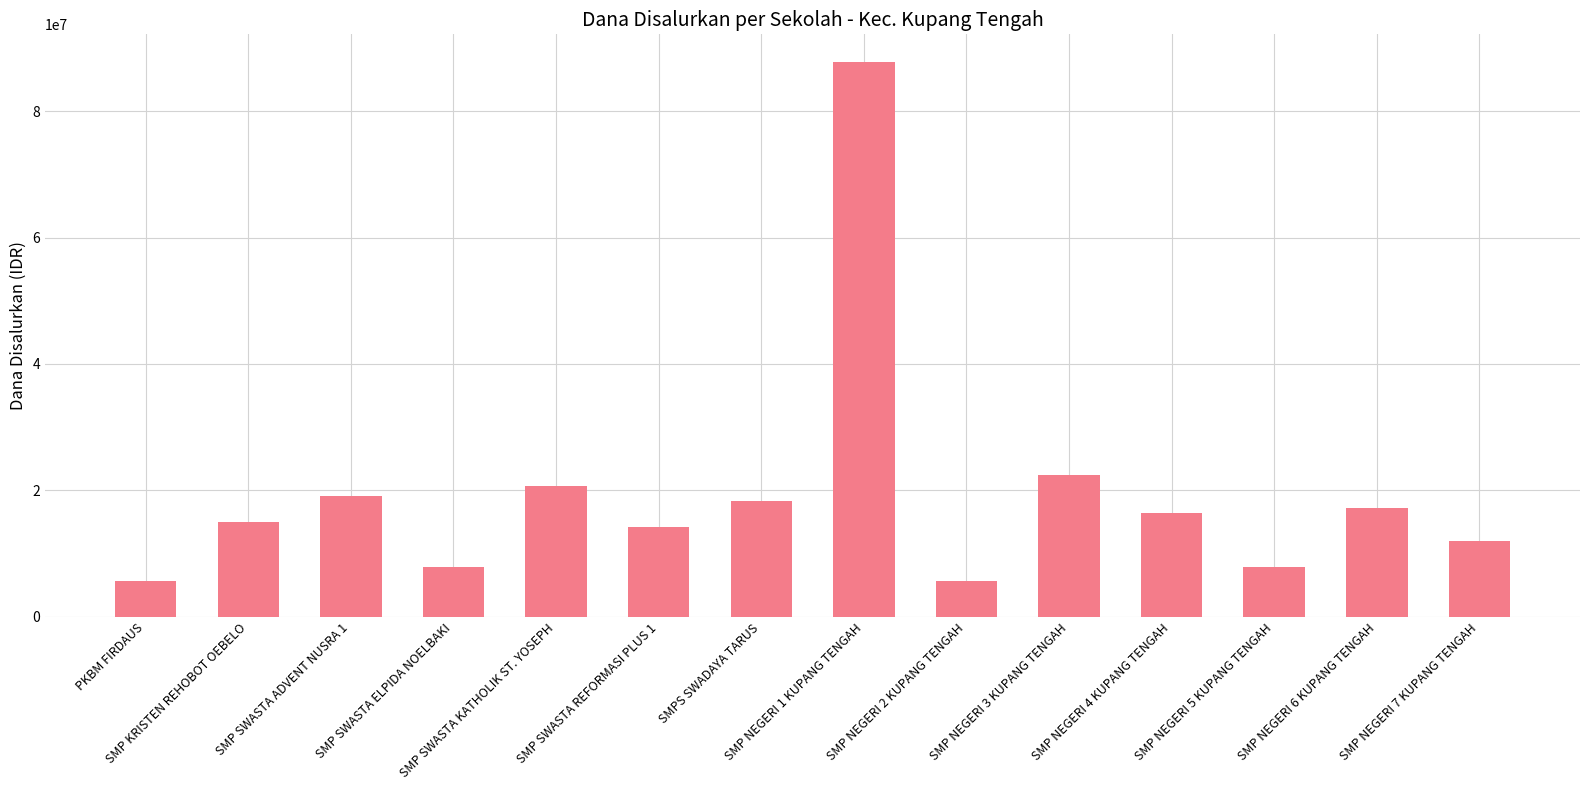

What is the maximum value shown in the chart?

87750000